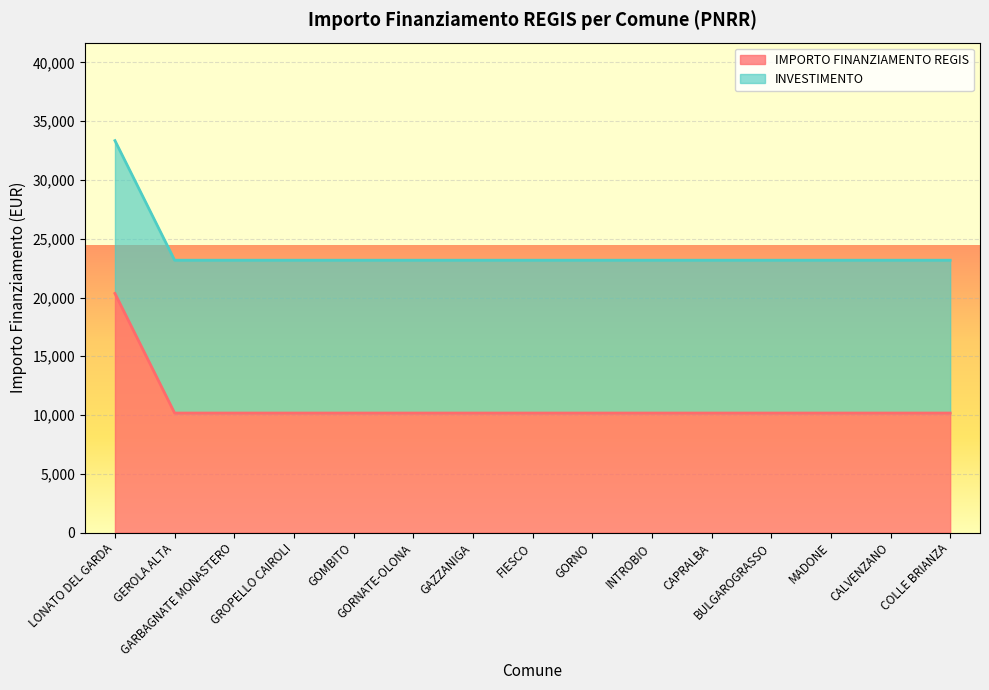

Count the number of categories in the chart.

15